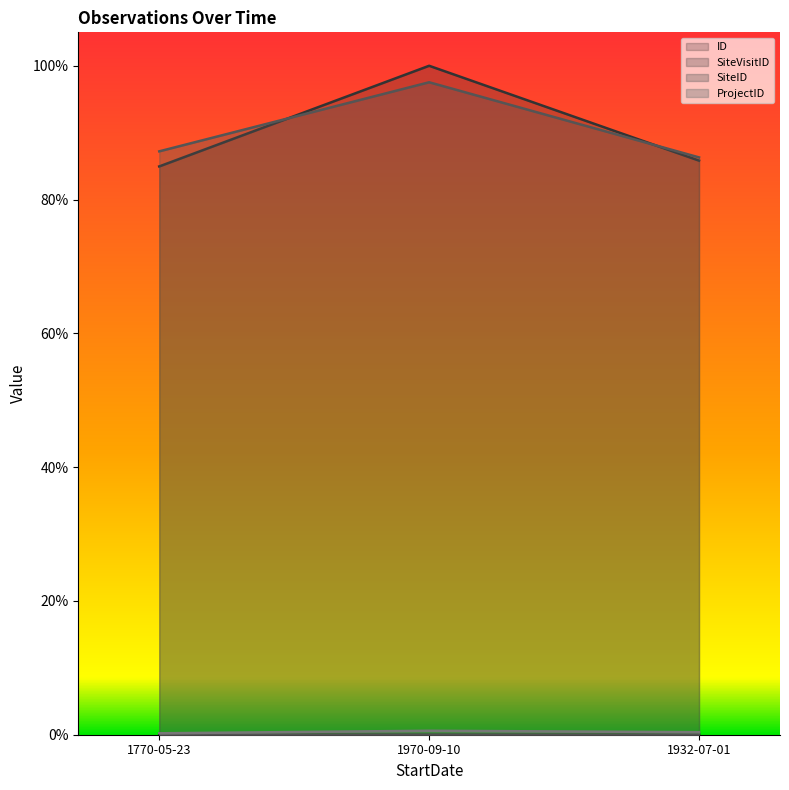

At how many categories does at least one series exceed 0?

3